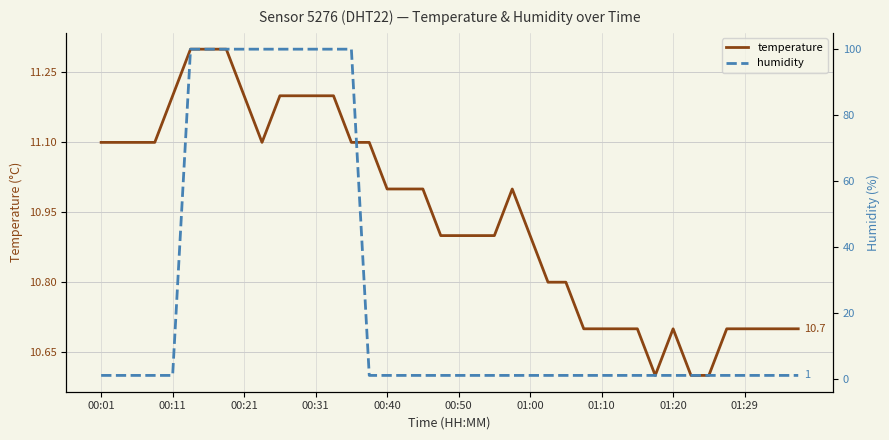

Between 16 and 34, which series saw the biggest shift?

temperature